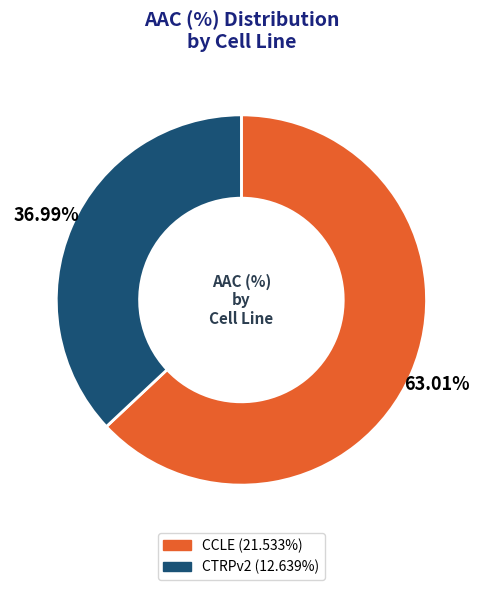

Which category has the biggest portion of the pie?

CCLE